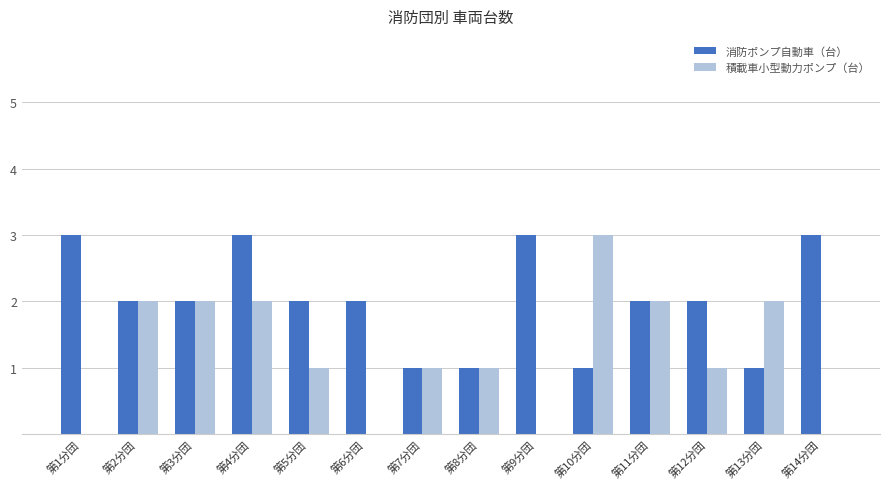

What is the highest value of the 積載車小型動力ポンプ（台） series?

3